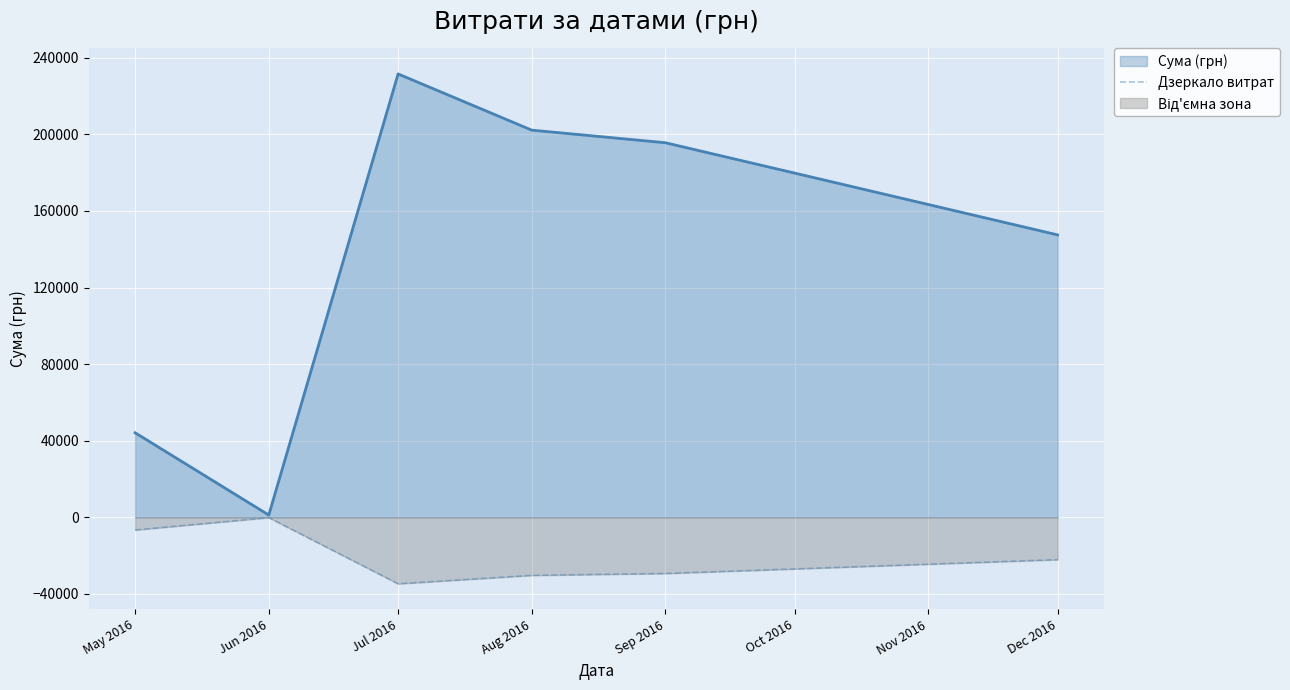

At which category is the sum across all series the highest?

Jul 2016